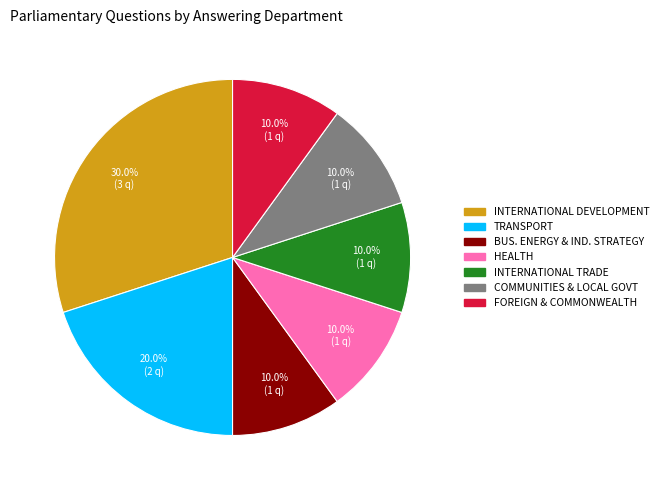

Is there a majority slice in this chart?

No